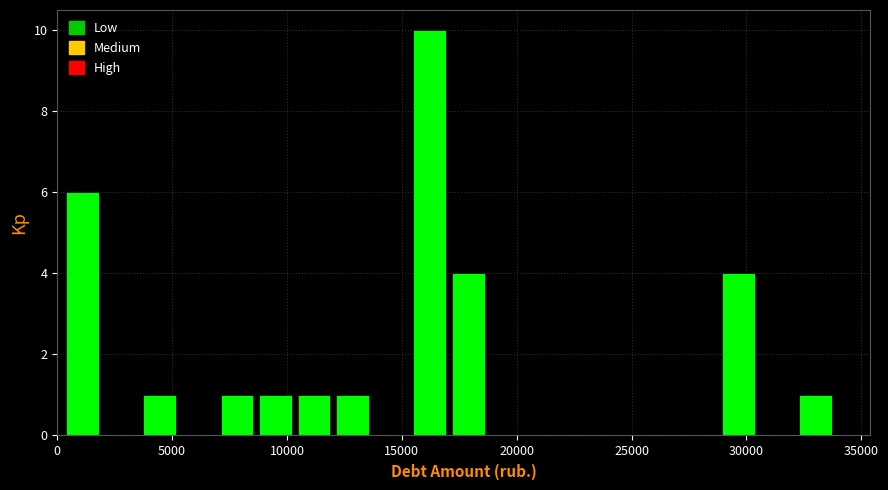

Read against the x-axis, roughly where is the centre of the tallest bar?

16000